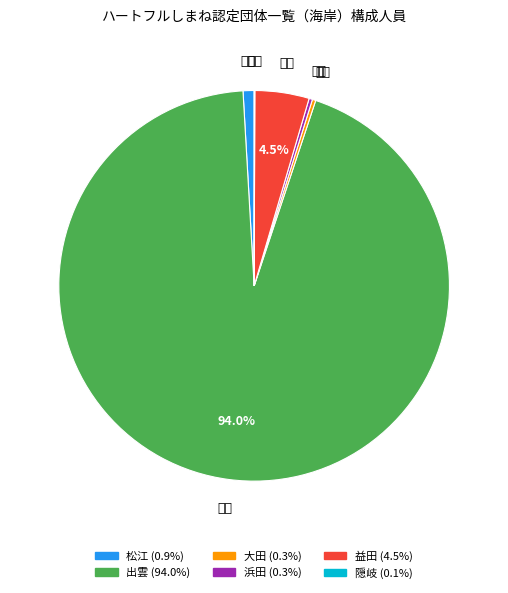

Is it true that 大田 is 0% of the pie?

True